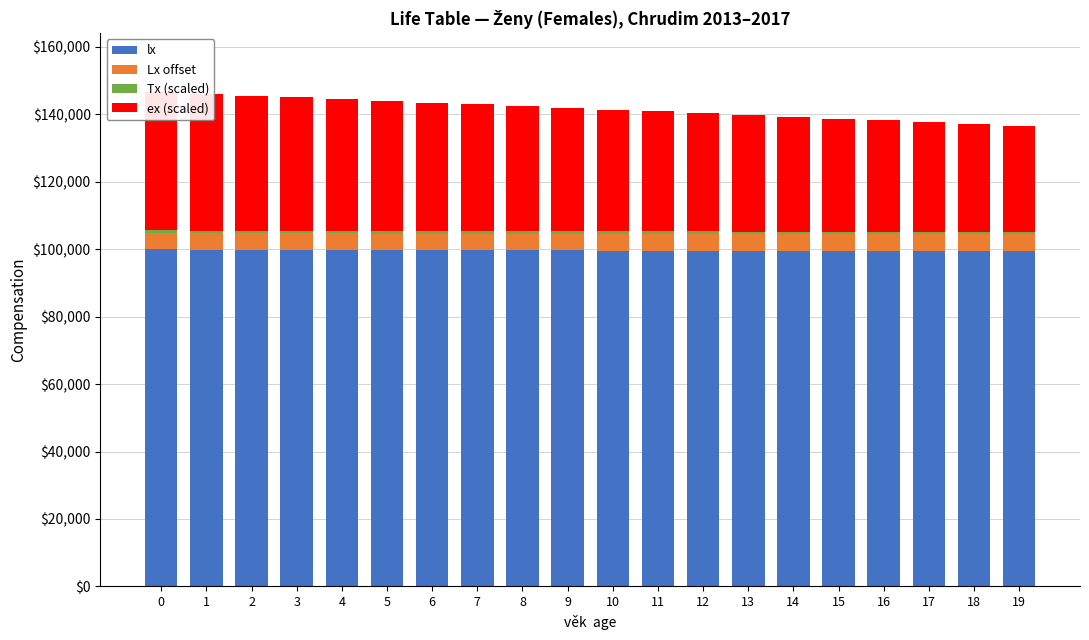

What is the sum of the Tx (scaled) values at 4 and 17?

1426.6